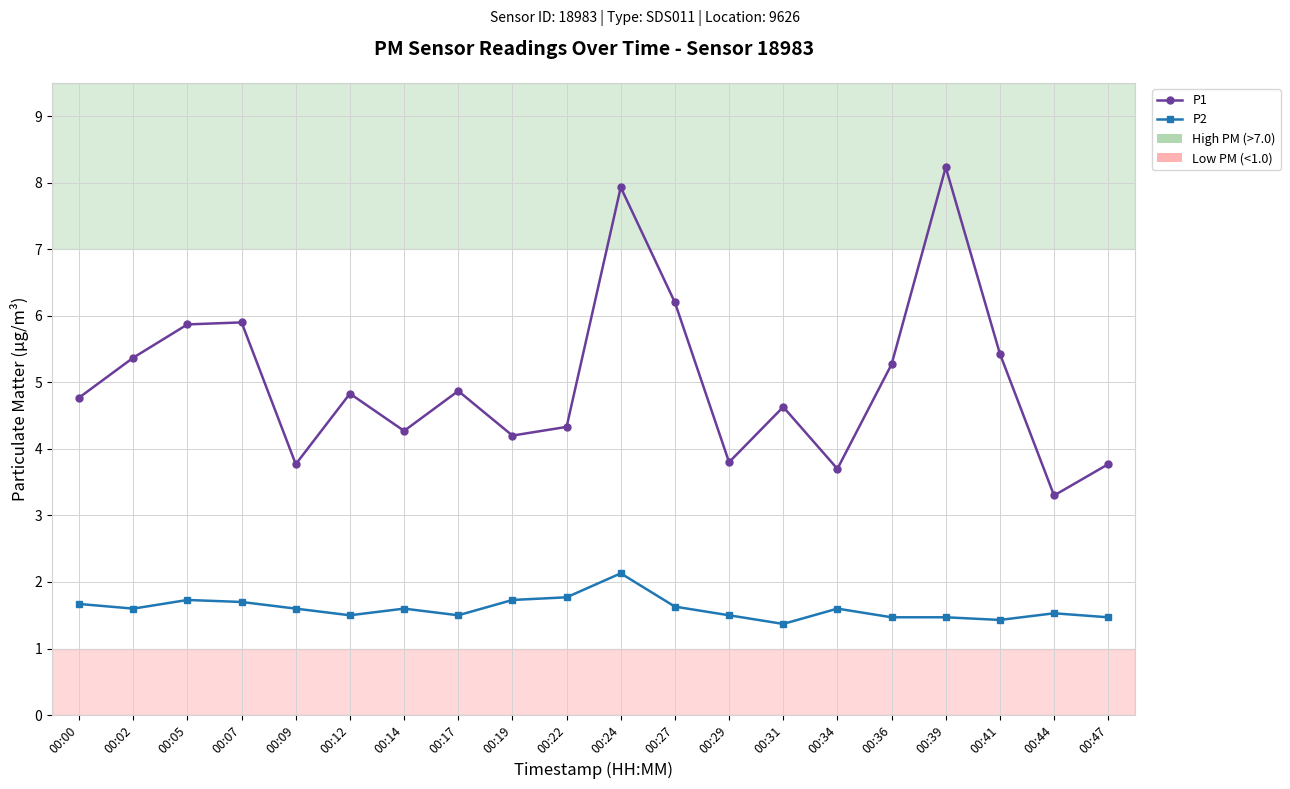

True or false: P2 has a value of 1.5 at 00:17.

True